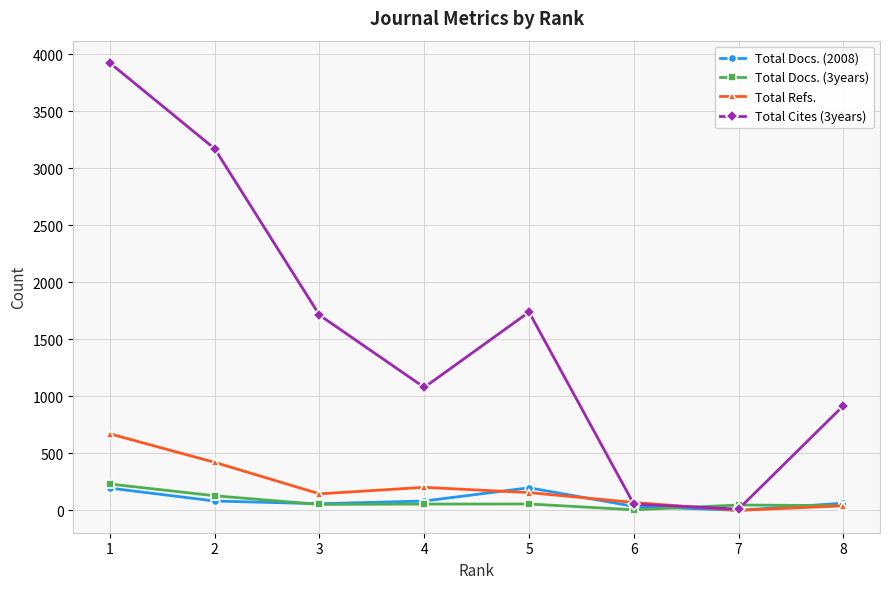

What is the maximum value for Total Refs.?

671